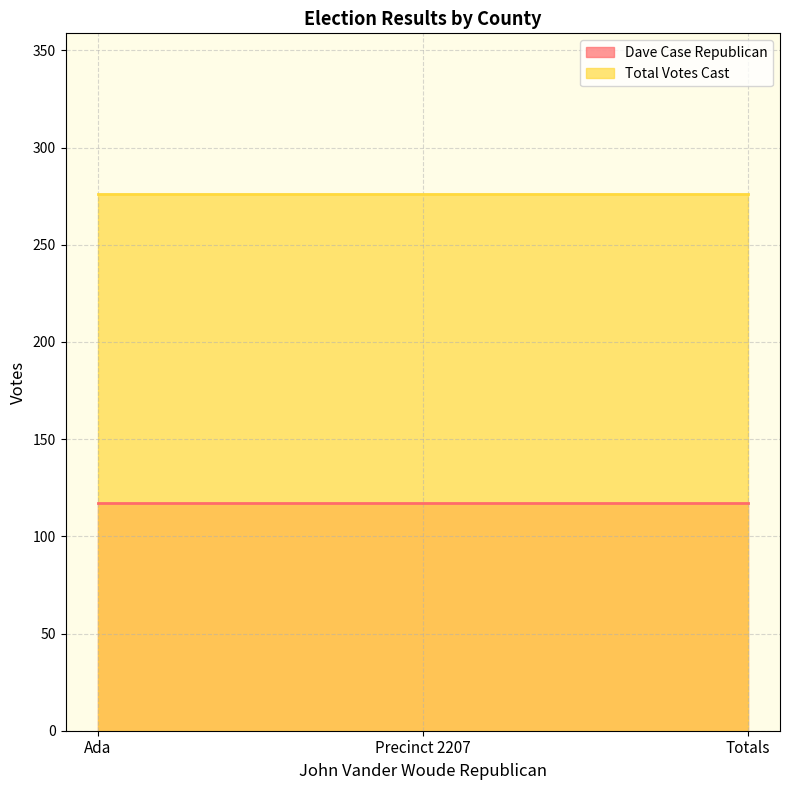

What are all the series names shown in the legend?

Dave Case Republican, Total Votes Cast